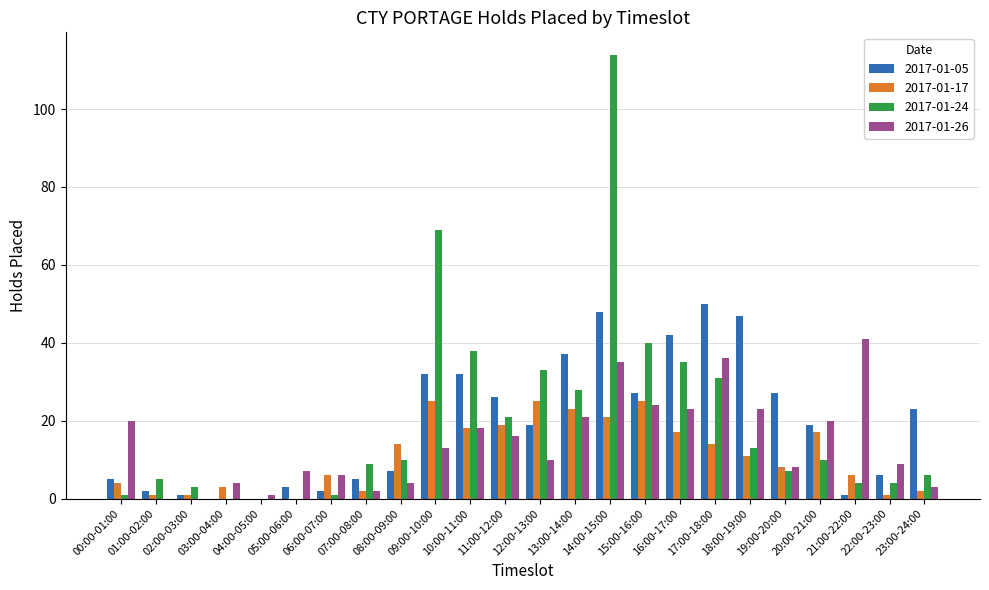

The value of 2017-01-05 at 11:00-12:00 is 26. True or false?

True